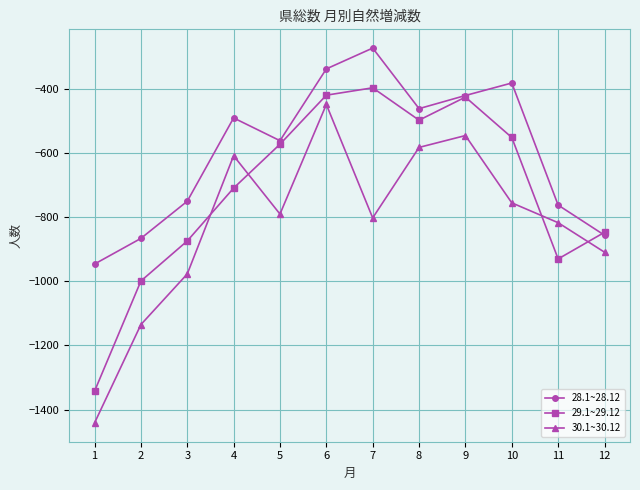

Rank the series at 6 from lowest to highest value.

30.1~30.12, 29.1~29.12, 28.1~28.12